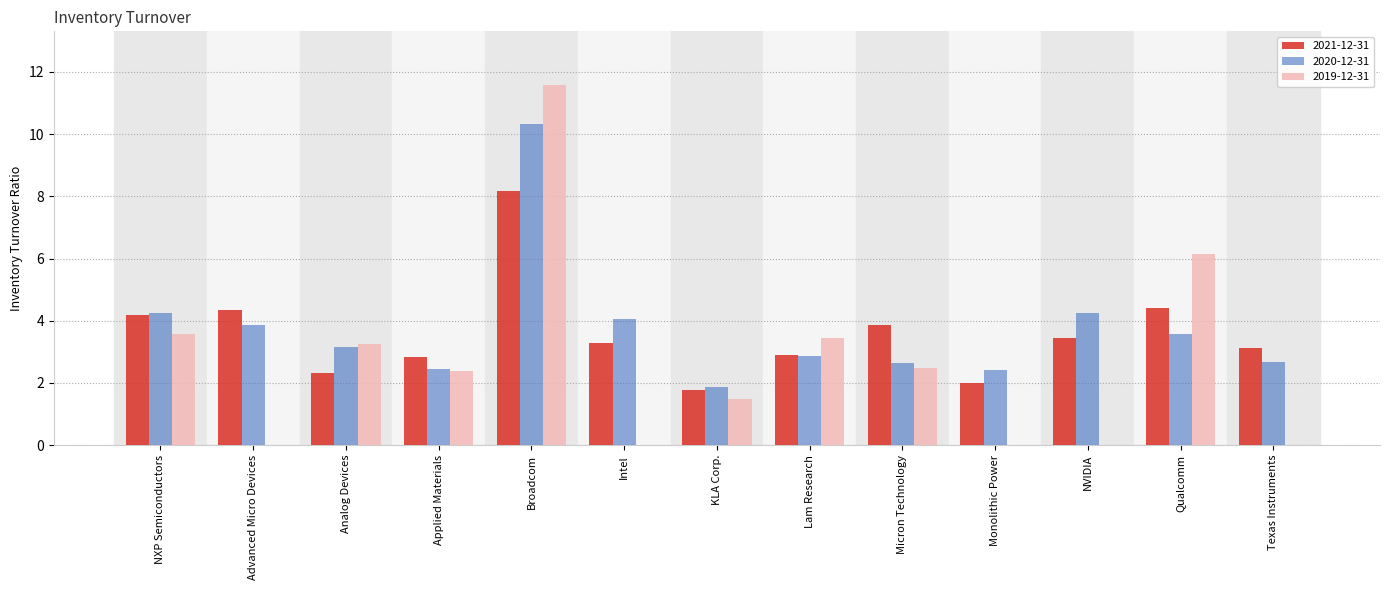

What are all the series names shown in the legend?

2021-12-31, 2020-12-31, 2019-12-31